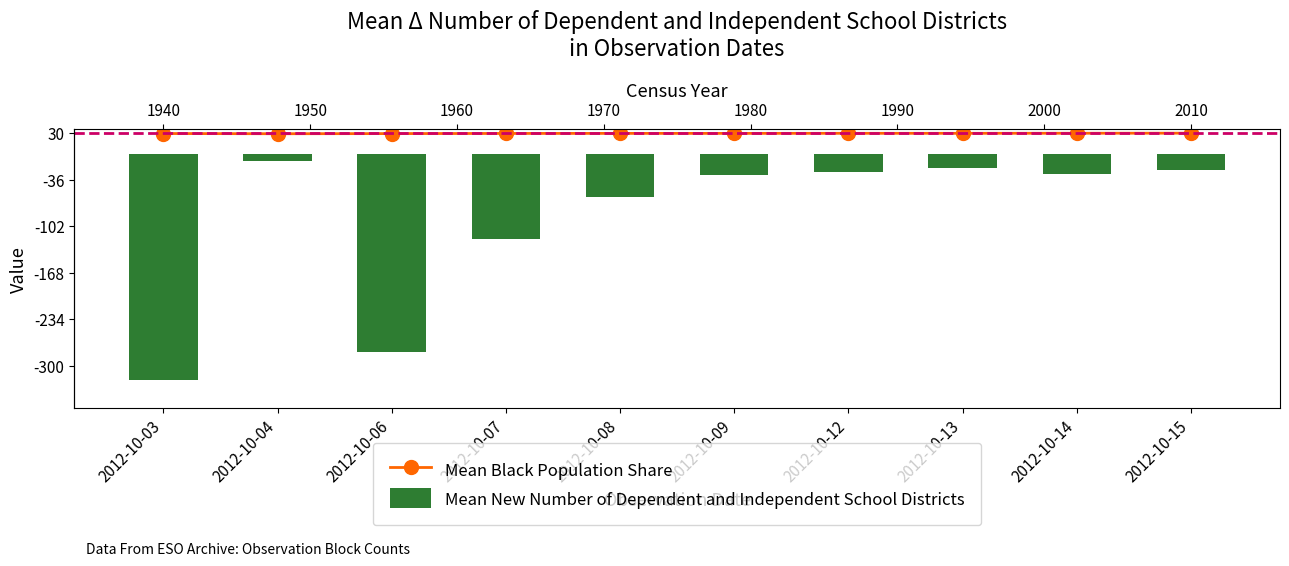

The value of Mean New Number of Dependent and Independent School Districts at 2012-10-15 is -22.0. True or false?

True